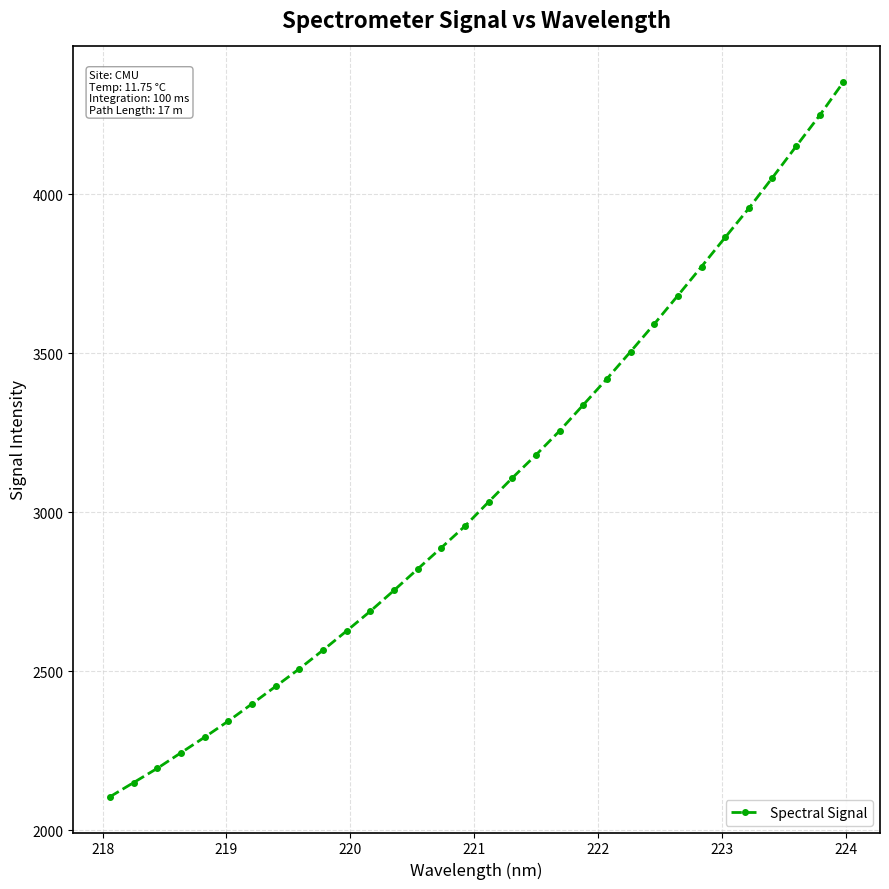

What is the value of the 14th point from the left?

2821.9